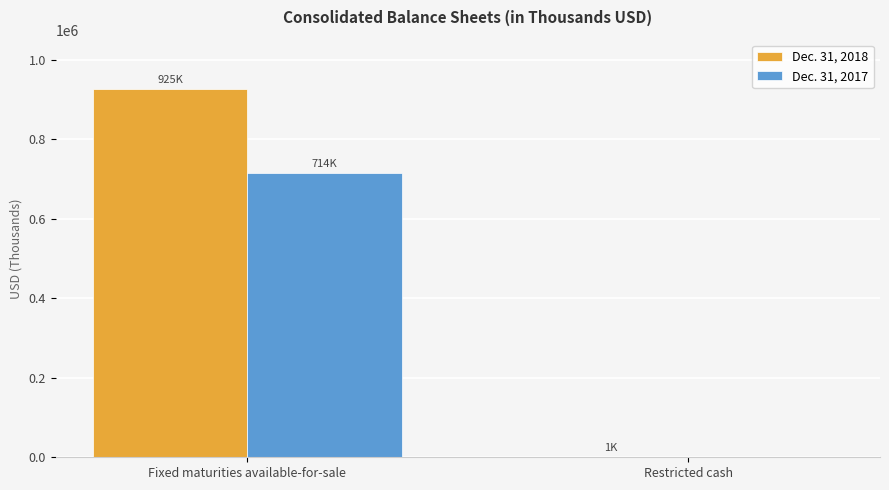

The value of Dec. 31, 2018 at Restricted cash is 1414. True or false?

True